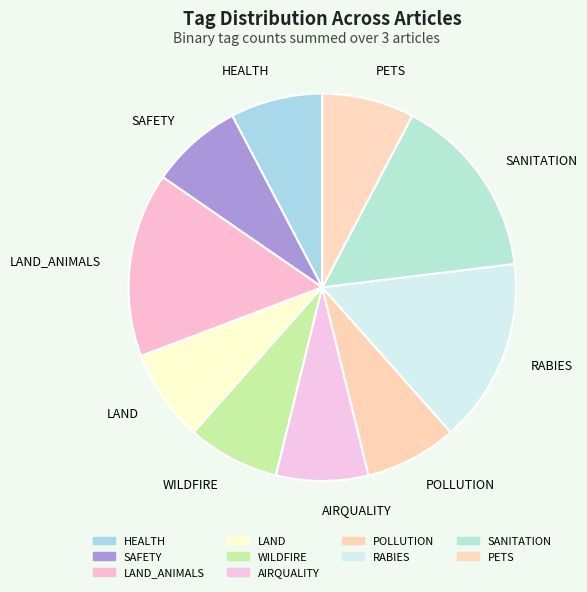

The SANITATION slice represents 15% of the pie. True or false?

True